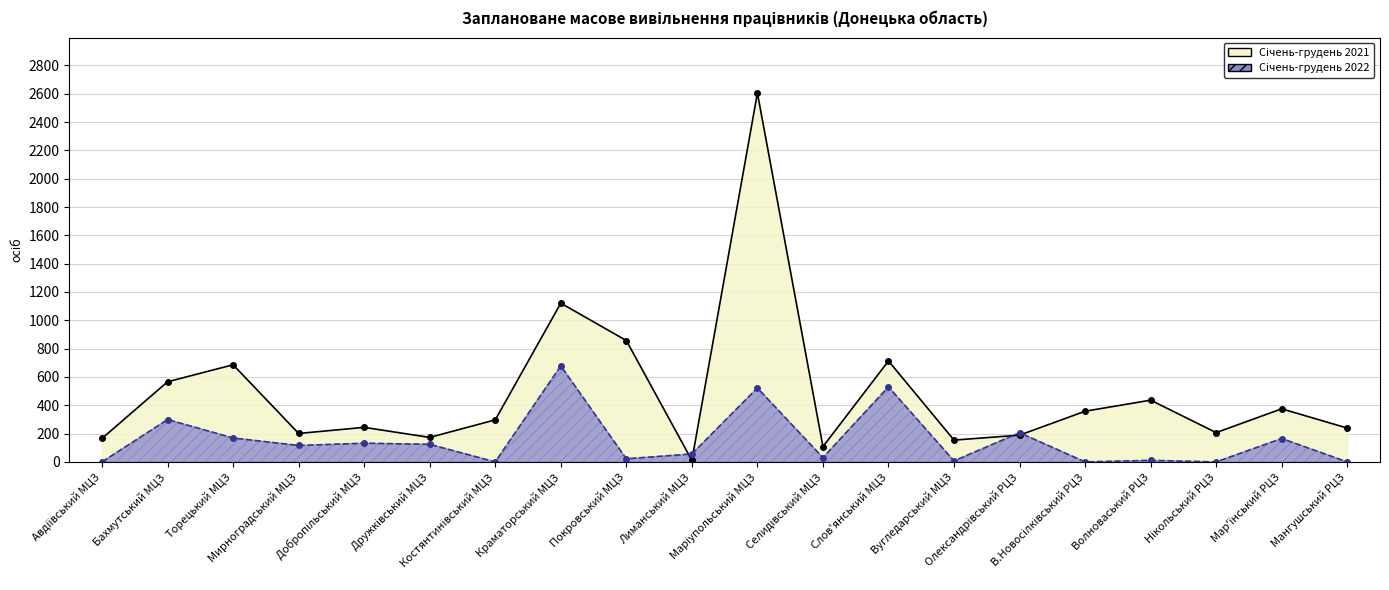

What is the average value of the Січень-грудень 2021 series?

485